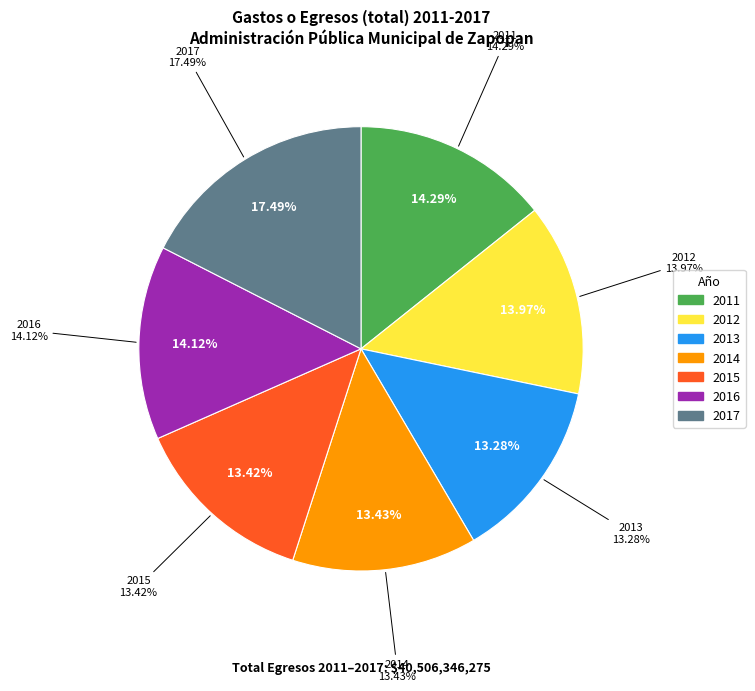

How many slices are in this pie chart?

7